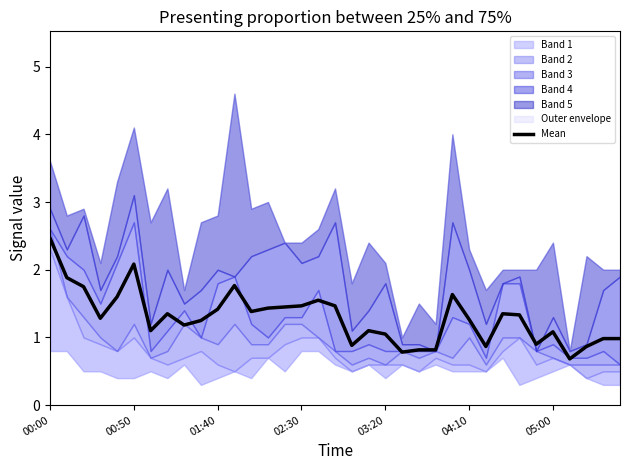

Read the value at 11.

1.8